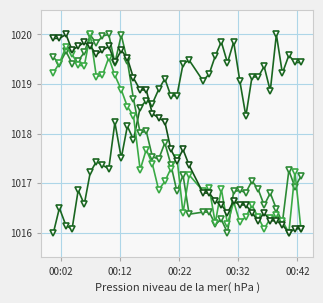

How many lines are shown in the chart?

4